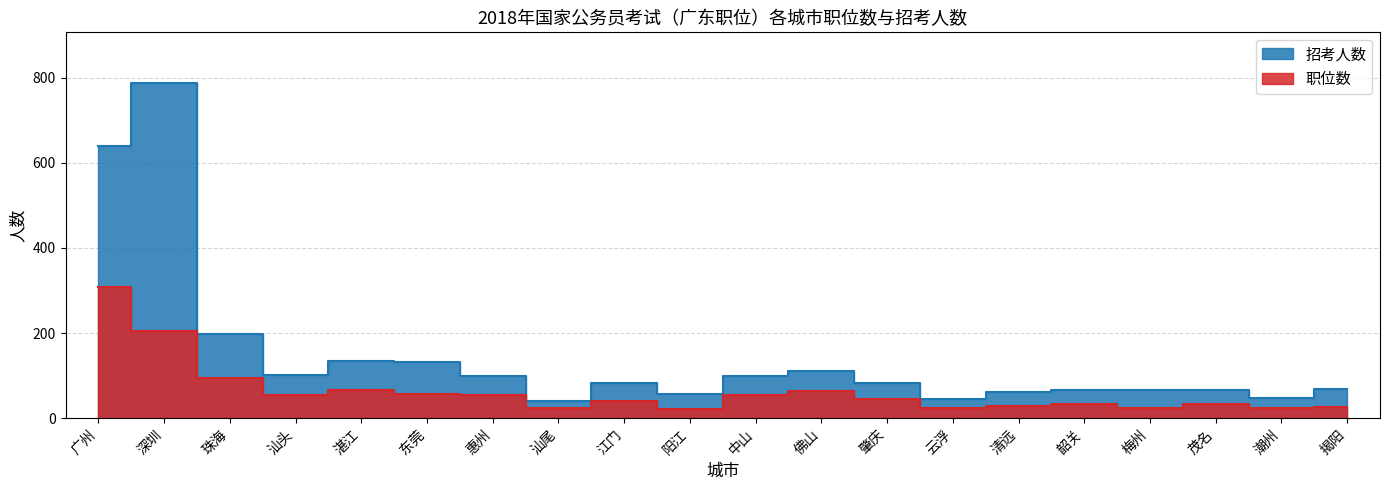

Is the value of 职位数 at 肇庆 greater than the value of 招考人数 at 茂名?

No